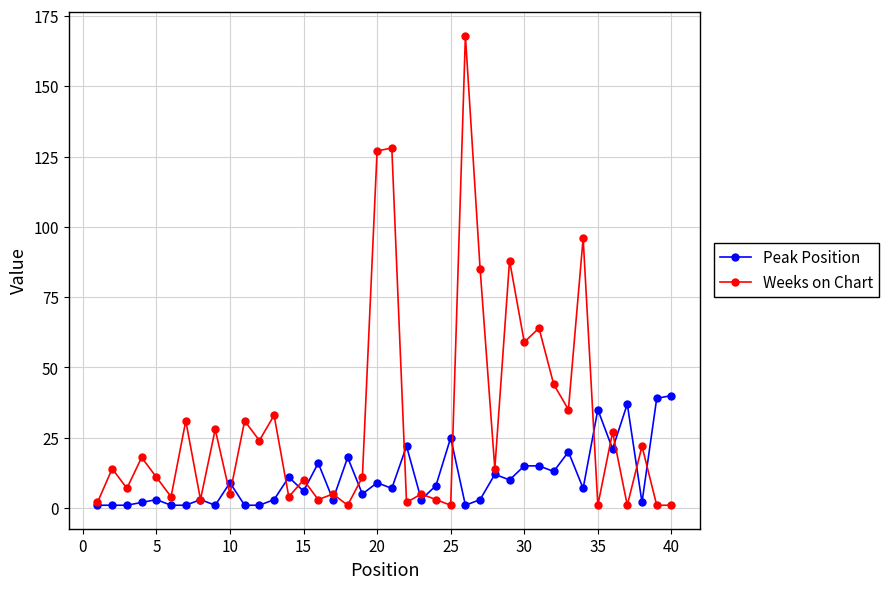

Which series has the largest total across all categories?

Weeks on Chart